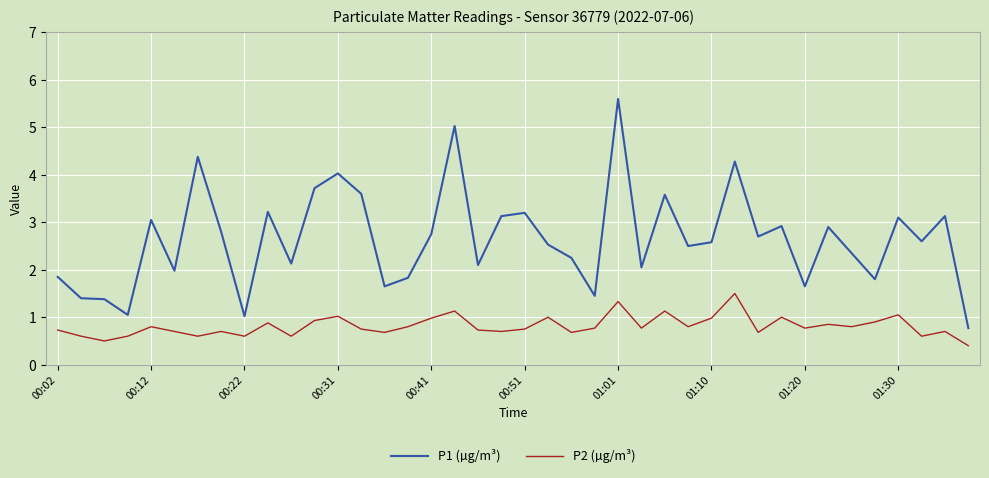

Which series has the largest total across all categories?

P1 (µg/m³)